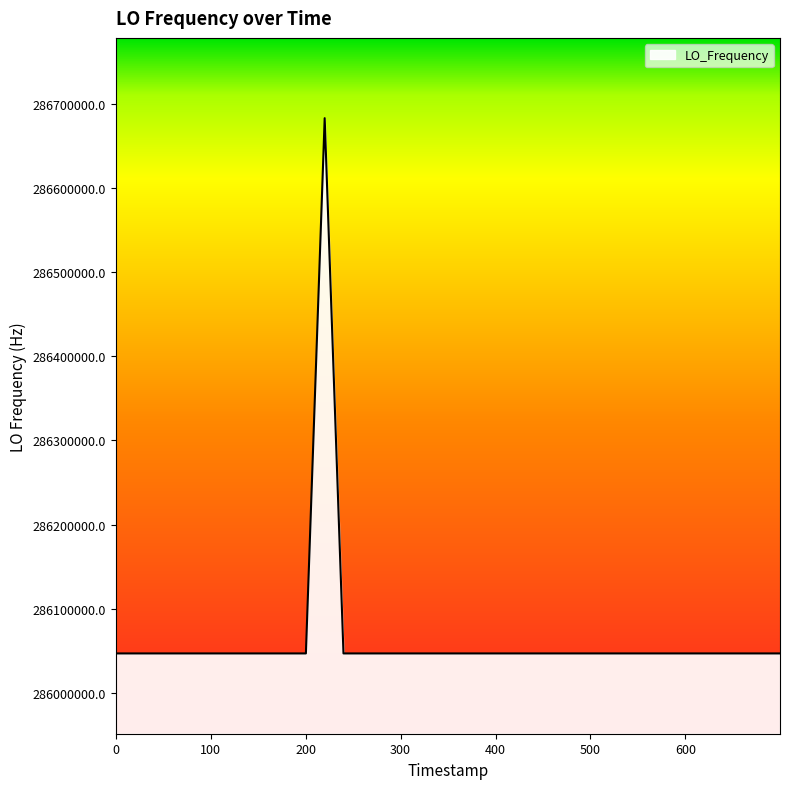

What is the maximum value shown in the chart?

286682704.2